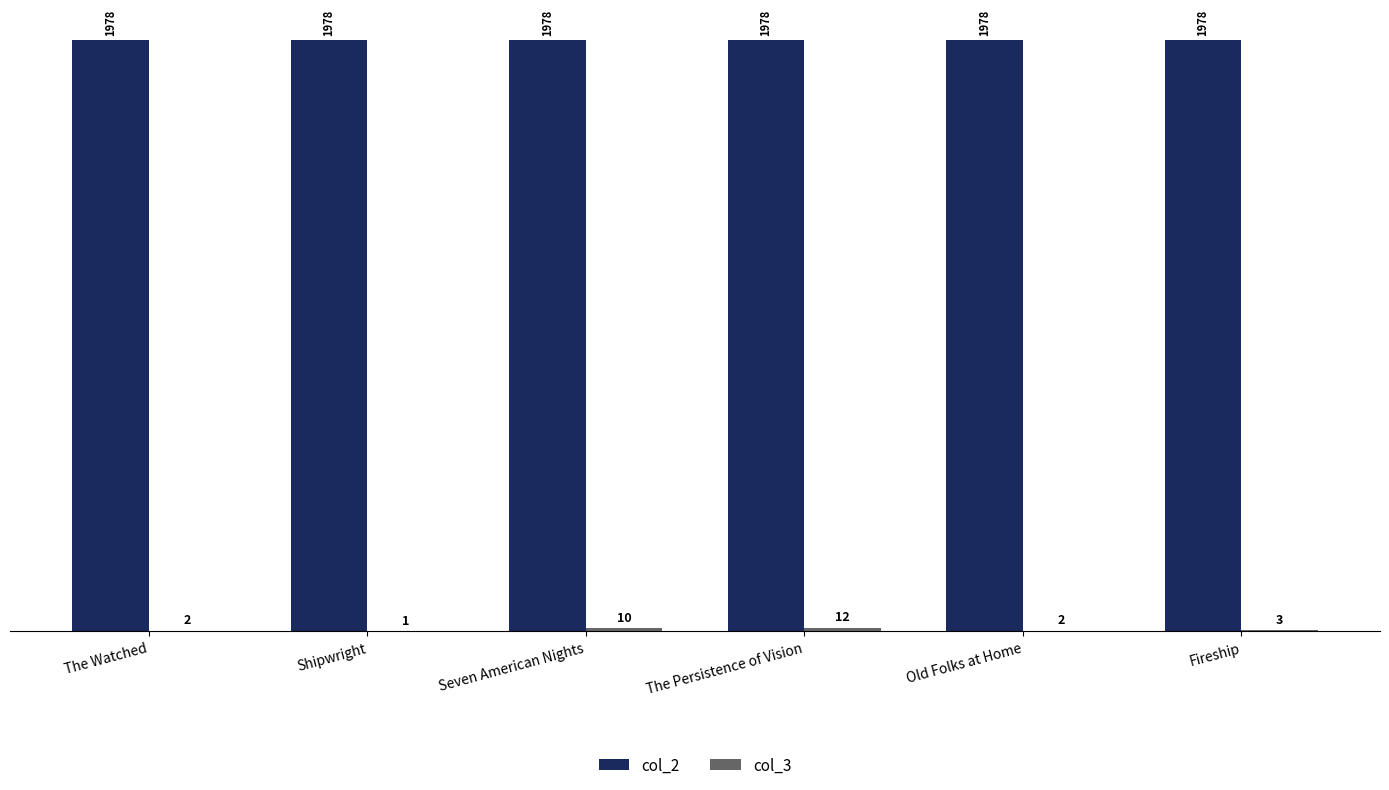

What is the maximum value shown in the chart?

1978